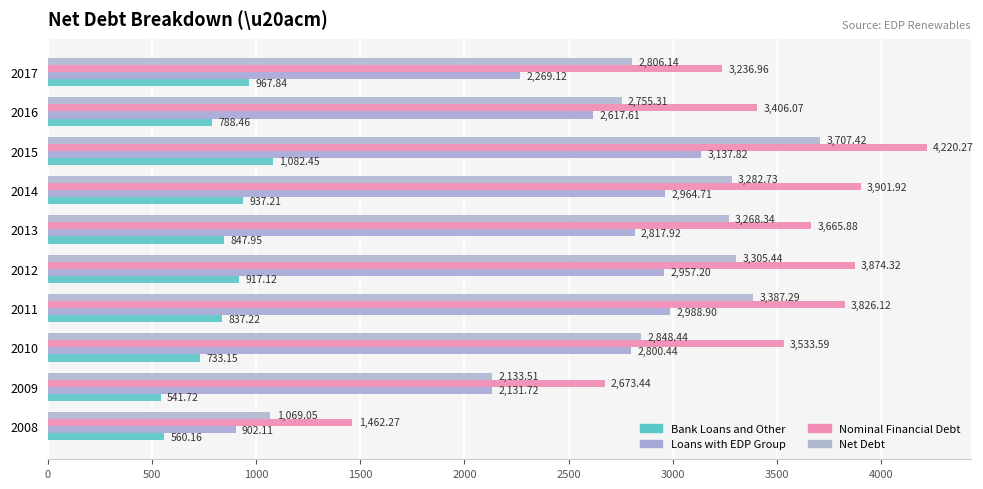

How many data points in Loans with EDP Group are less than 2817?

5